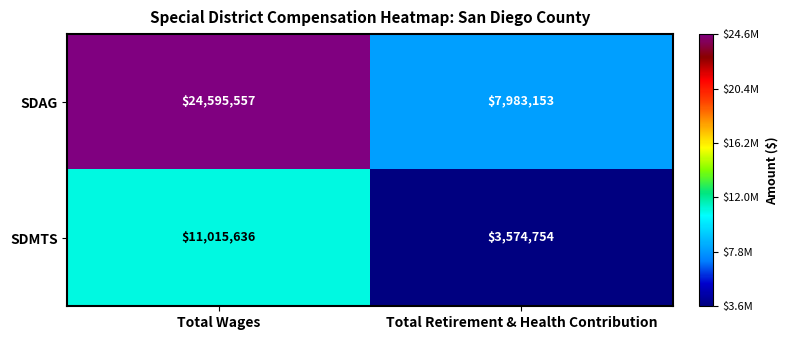

What is the difference between the SDAG values at Total Retirement & Health Contribution and Total Wages?

16612404